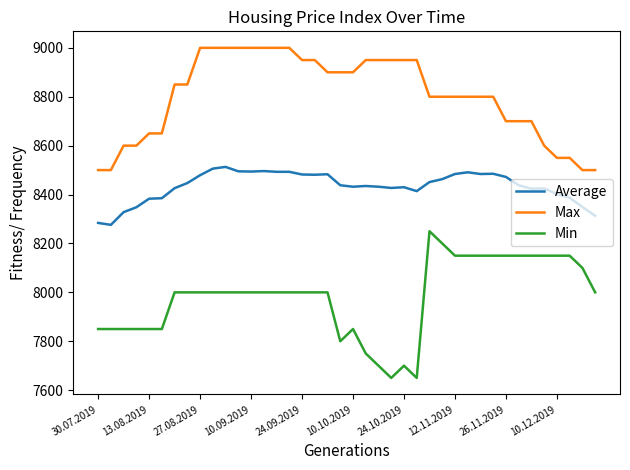

How many lines are shown in the chart?

3